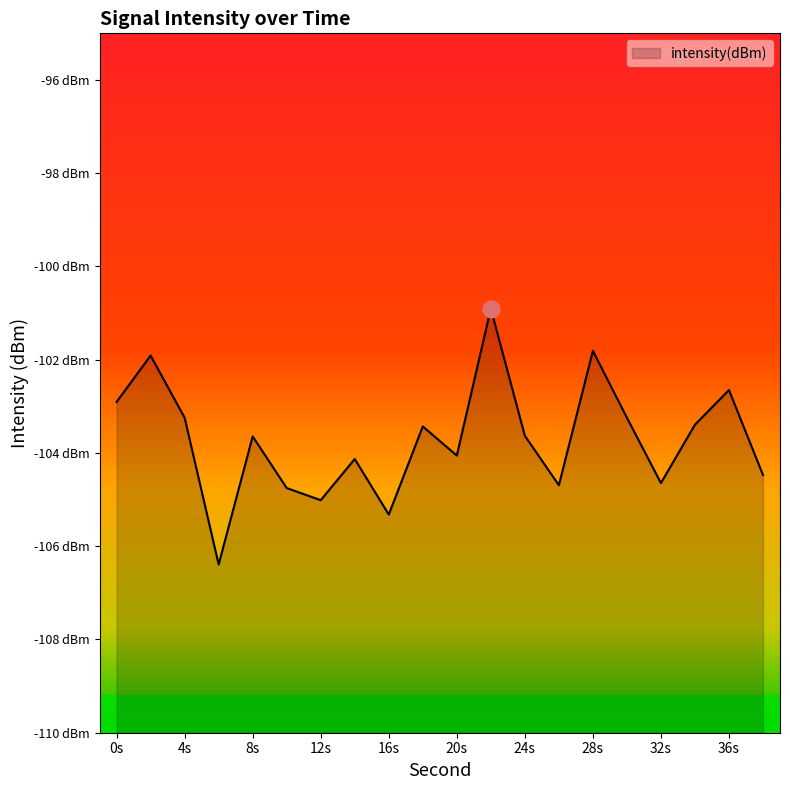

Between 34 and 26, which is larger?

34